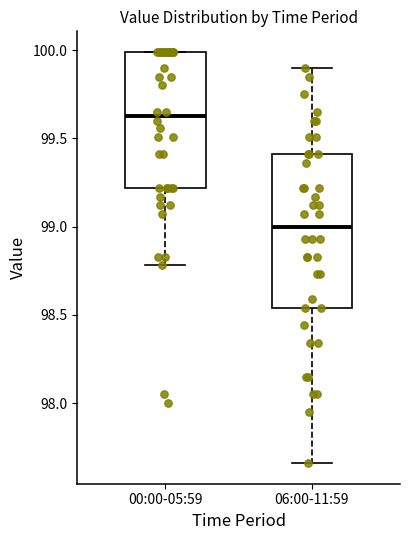

Where does the lower whisker of the box for 00:00-05:59 end on the y-axis? The values are not printed on the chart, so give them approximately, as read against the axis.

98.80